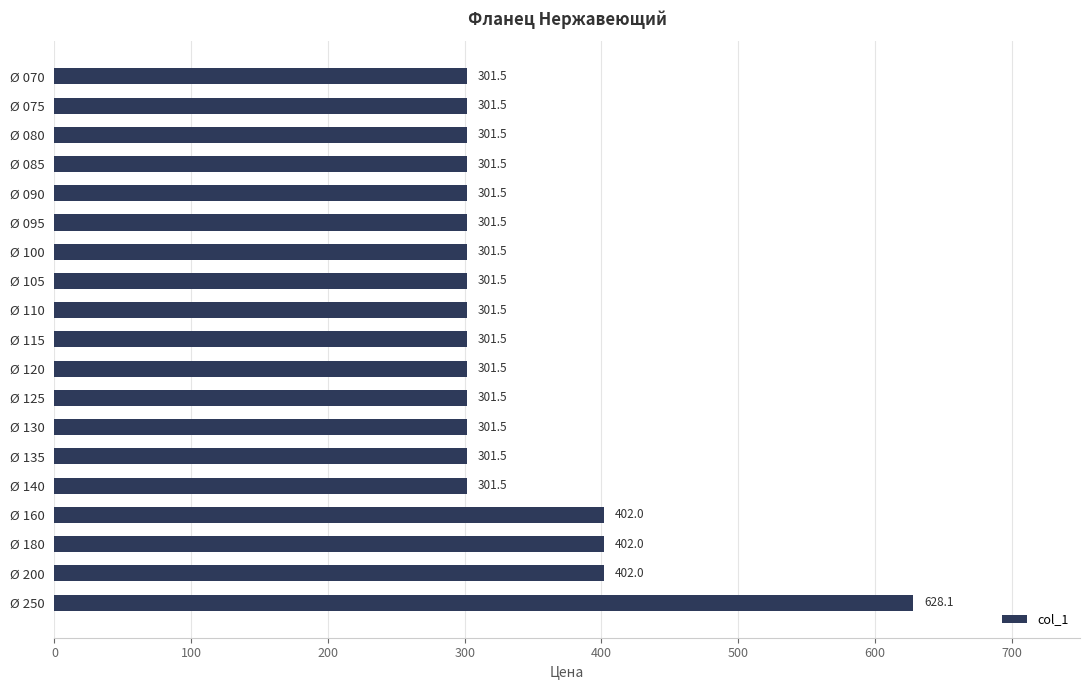

Reading top to bottom, transcribe all the data shown in this chart.

301.5	301.5	301.5	301.5	301.5	301.5	301.5	301.5	301.5	301.5	301.5	301.5	301.5	301.5	301.5	402.0	402.0	402.0	628.1